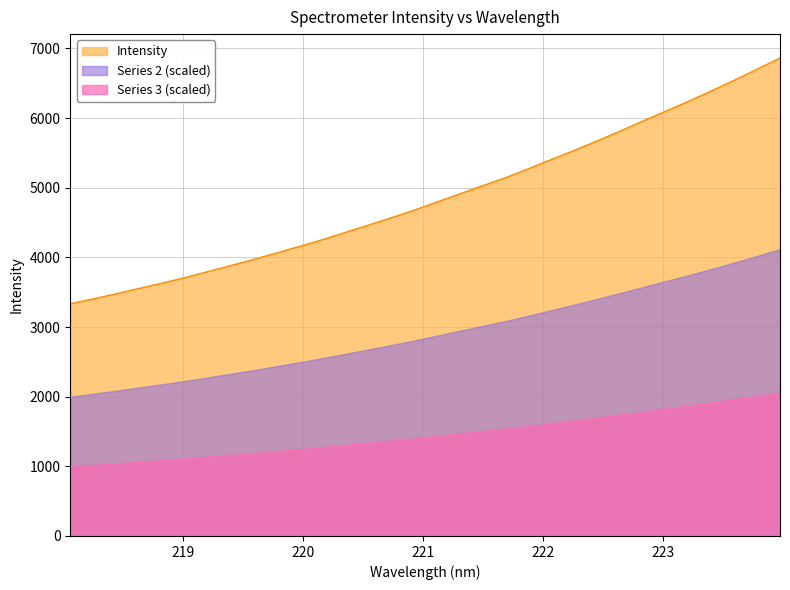

What is the sum of the values at 219.589 and 223.408?

10359.9